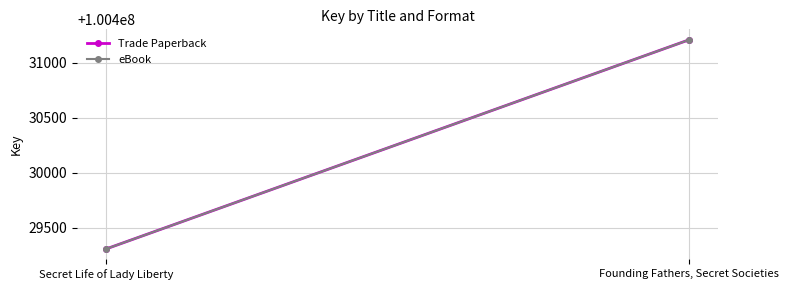

What is the difference between the eBook values at Secret Life of Lady Liberty and Founding Fathers, Secret Societies?

1901